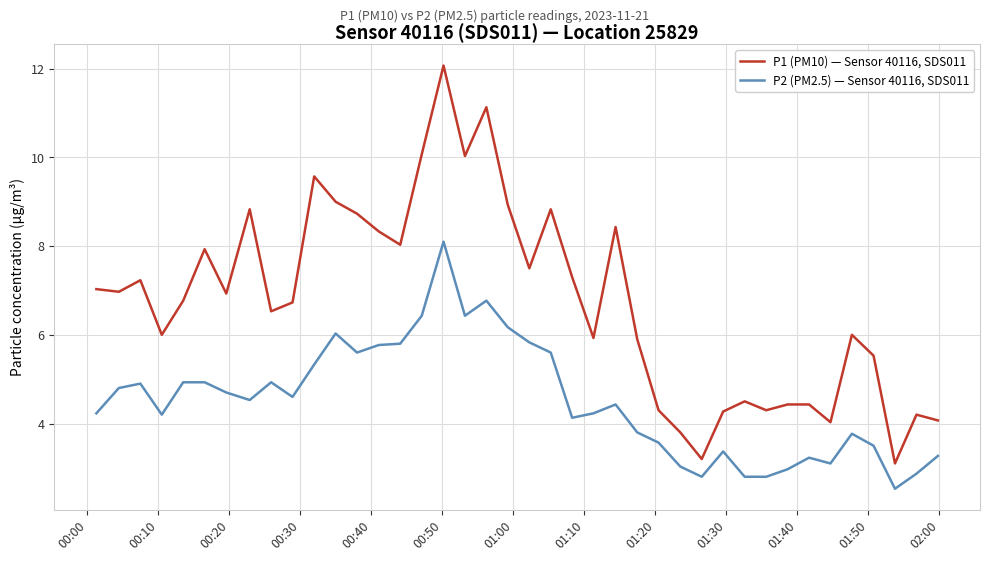

Which series has the largest total across all categories?

P1 (PM10) — Sensor 40116, SDS011